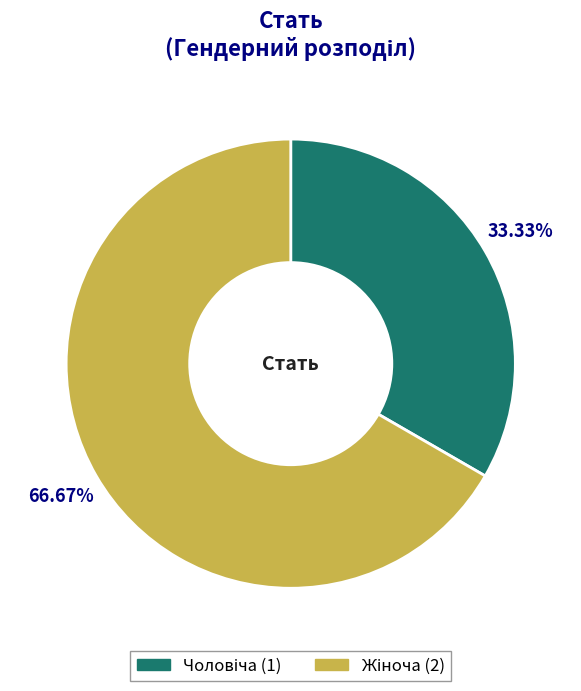

How many slices are in this pie chart?

2